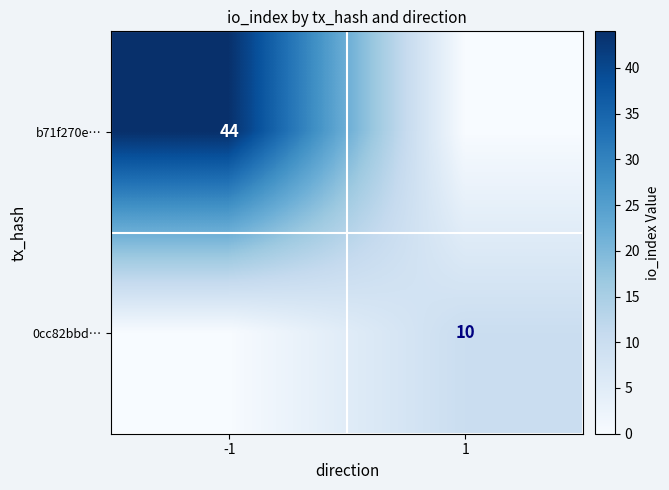

True or false: b71f270e… has a value of 29 at -1.

False